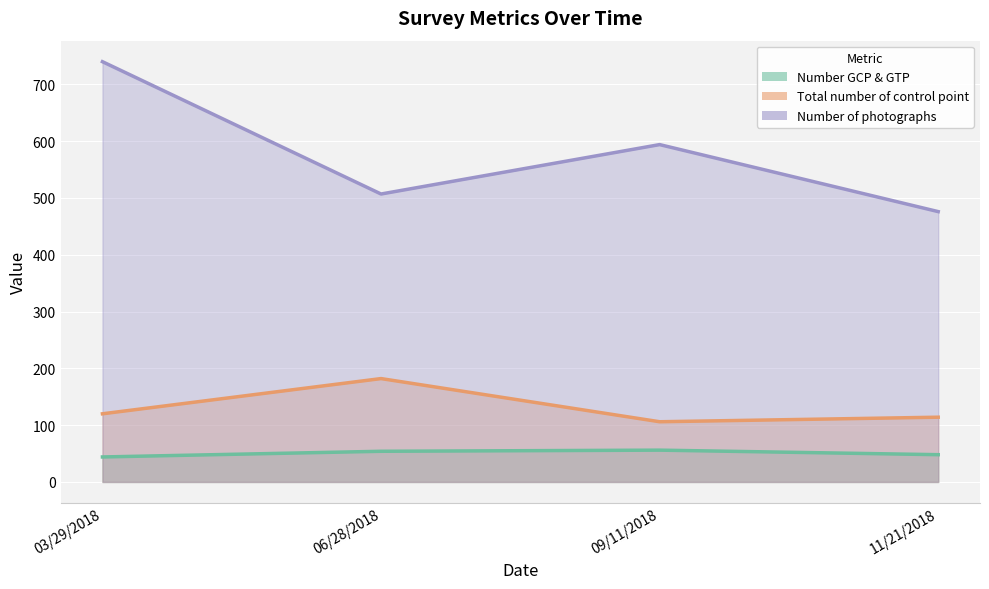

What is the label of the 4th point from the right?

03/29/2018